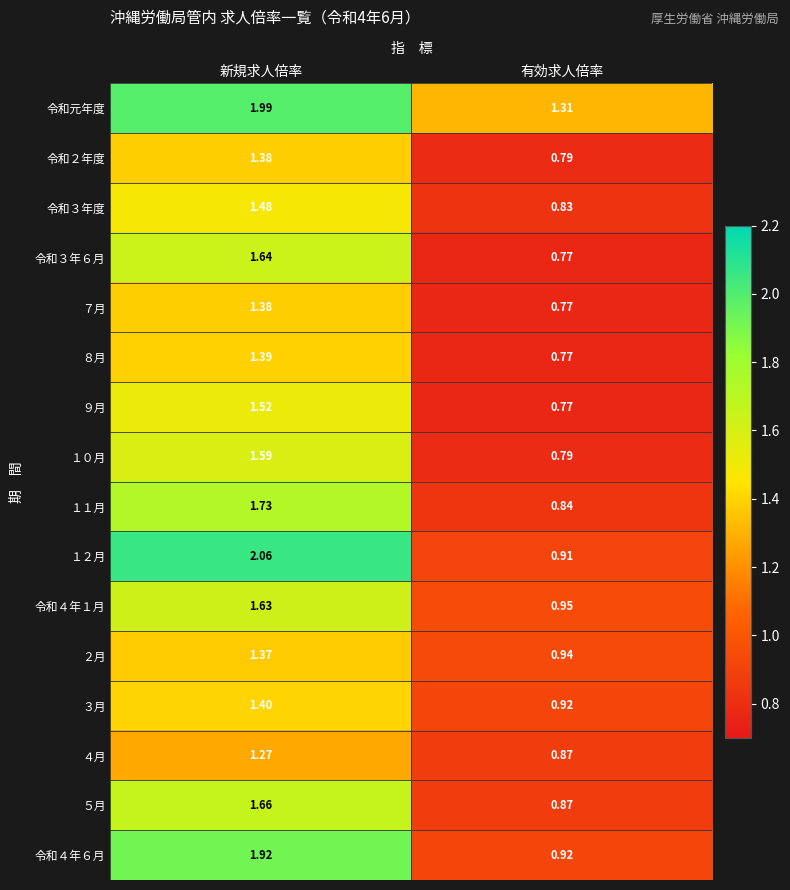

Which series has the widest spread of values?

１２月